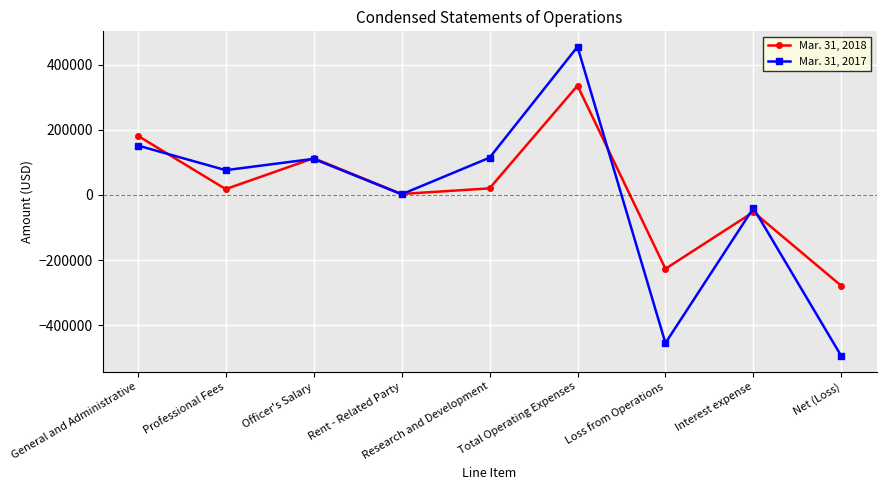

Rank the series at Rent - Related Party from lowest to highest value.

Mar. 31, 2017, Mar. 31, 2018